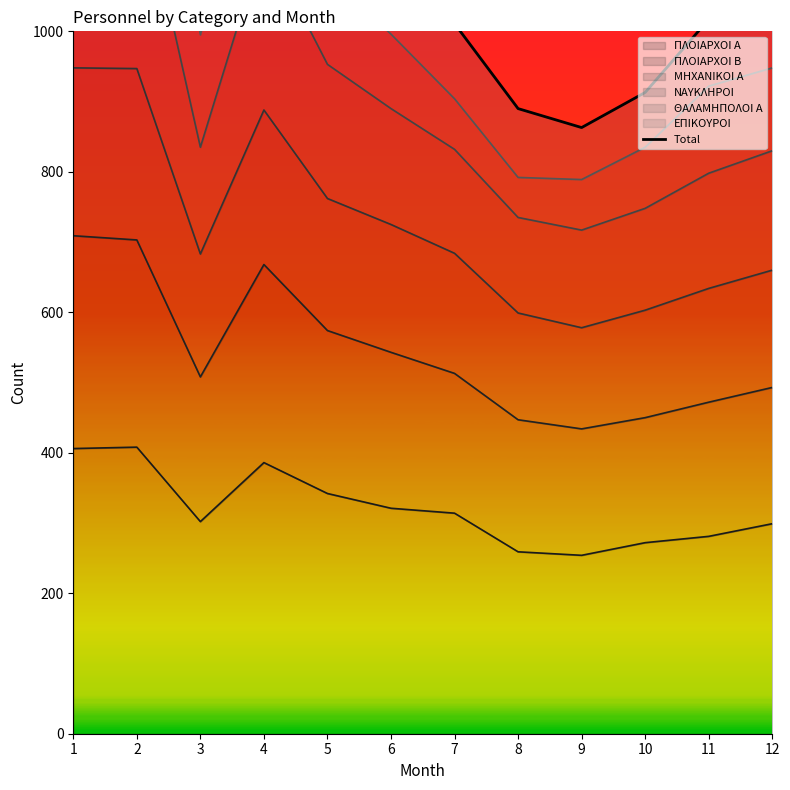

The value at 11 is 548. True or false?

False